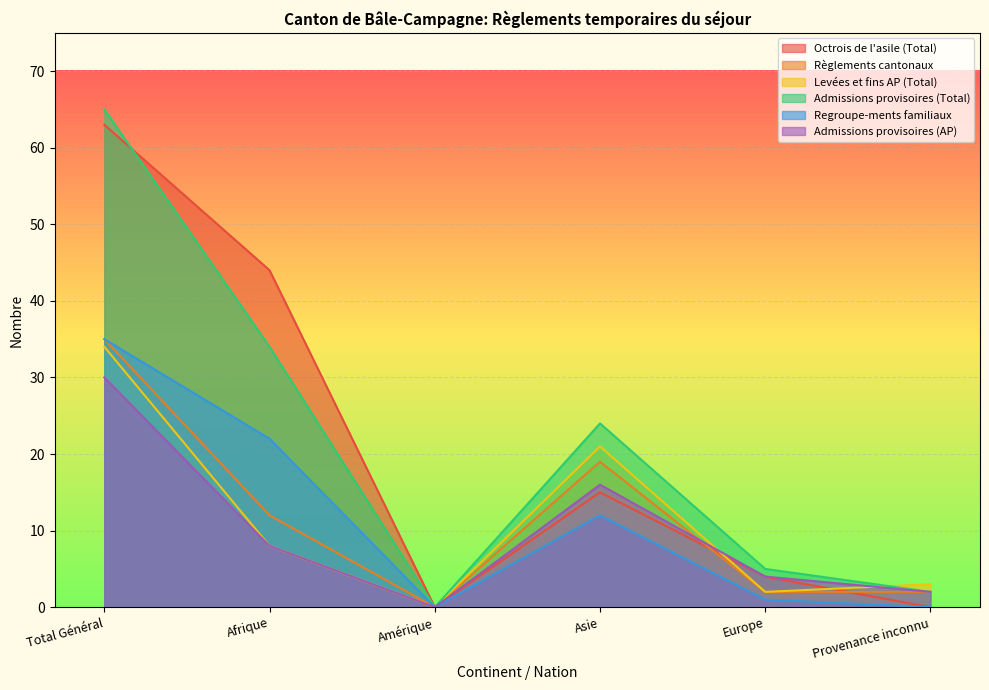

How many distinct data groups are displayed?

6